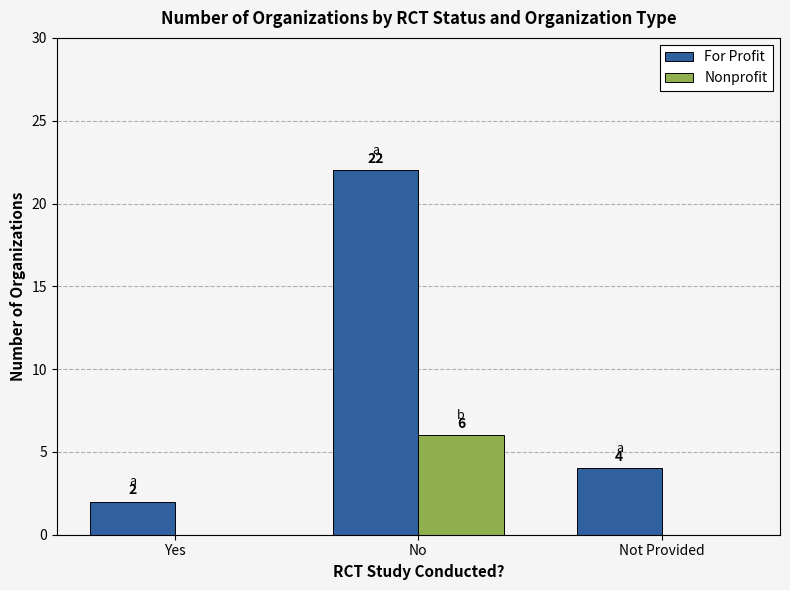

Count the Nonprofit values in the range 0 to 6.

3